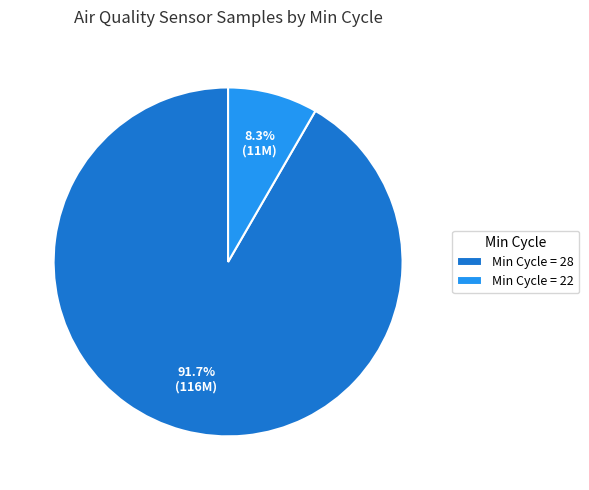

Rank the categories by value from highest to lowest.

Min Cycle = 28, Min Cycle = 22